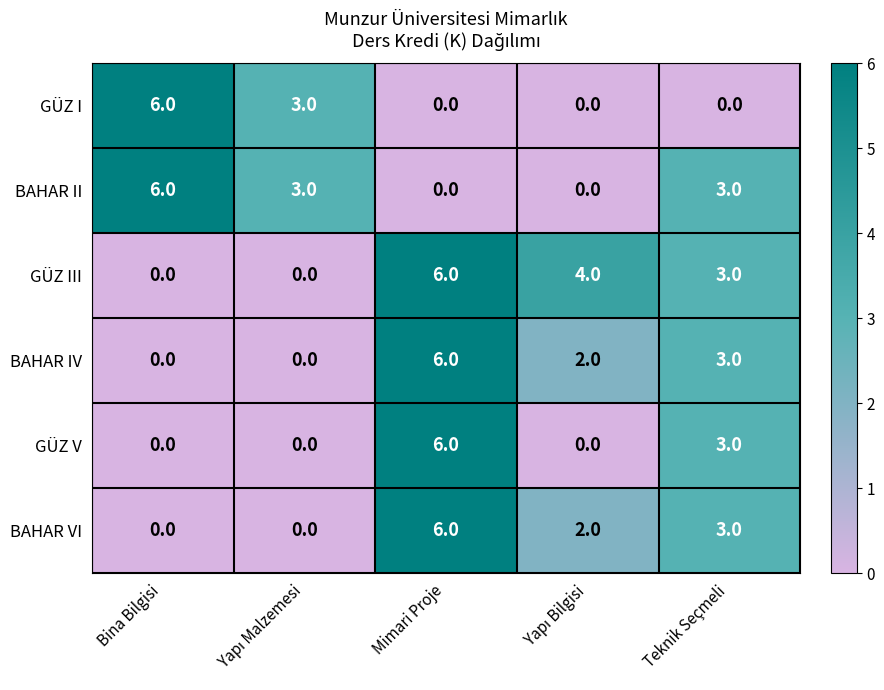

At which label does GÜZ V reach its peak?

Mimari Proje